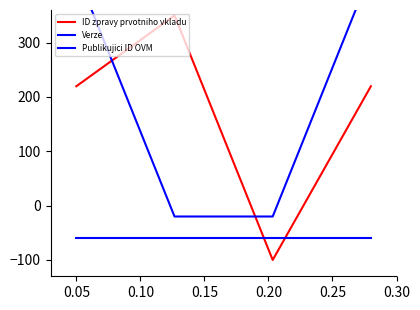

What is the difference between the maximum and minimum values in the ID zpravy prvotniho vkladu series?

450.0